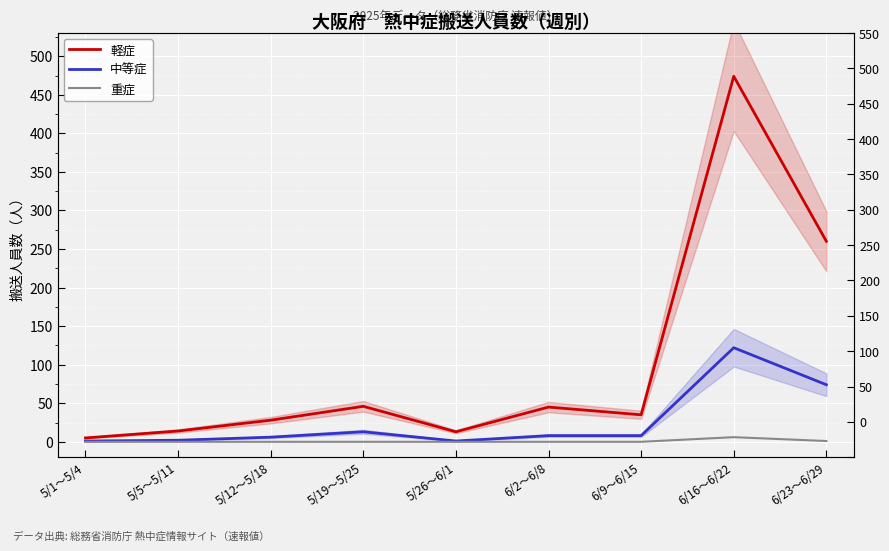

Reading right to left, what are all the values shown in this chart?

軽症: 6/23～6/29=260	6/16～6/22=474	6/9～6/15=35	6/2～6/8=45	5/26～6/1=13	5/19～5/25=46	5/12～5/18=28	5/5～5/11=14	5/1～5/4=5
中等症: 6/23～6/29=74	6/16～6/22=122	6/9～6/15=8	6/2～6/8=8	5/26～6/1=1	5/19～5/25=13	5/12～5/18=6	5/5～5/11=2	5/1～5/4=1
重症: 6/23～6/29=1	6/16～6/22=6	6/9～6/15=0	6/2～6/8=0	5/26～6/1=0	5/19～5/25=0	5/12～5/18=0	5/5～5/11=0	5/1～5/4=0